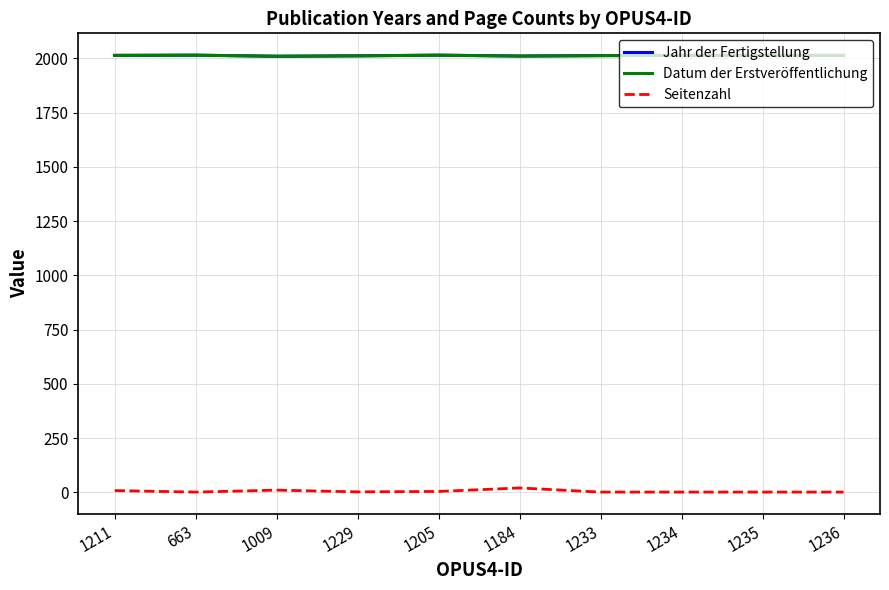

Is this an area chart (filled region under the line)?

No